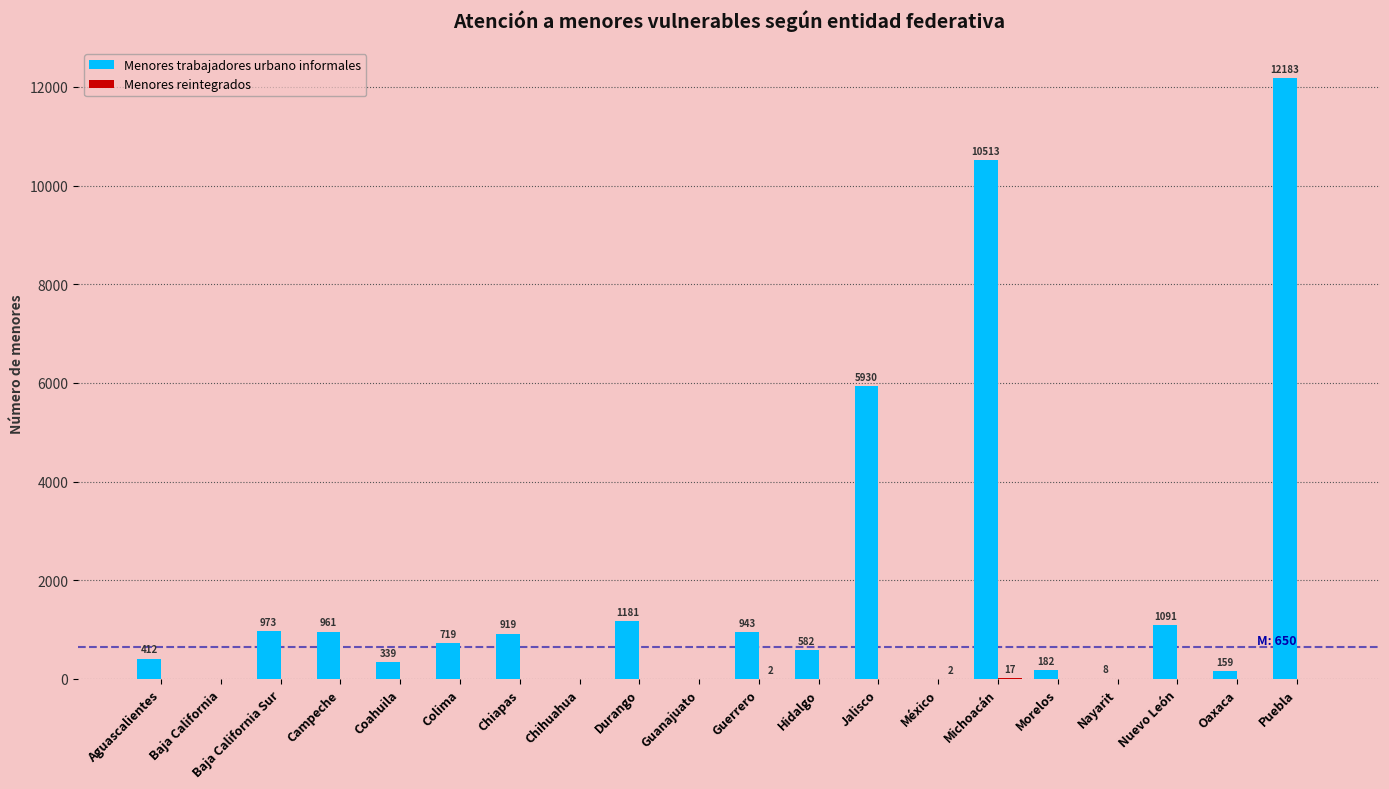

At which label is Menores trabajadores urbano informales closest to 6091?

Jalisco